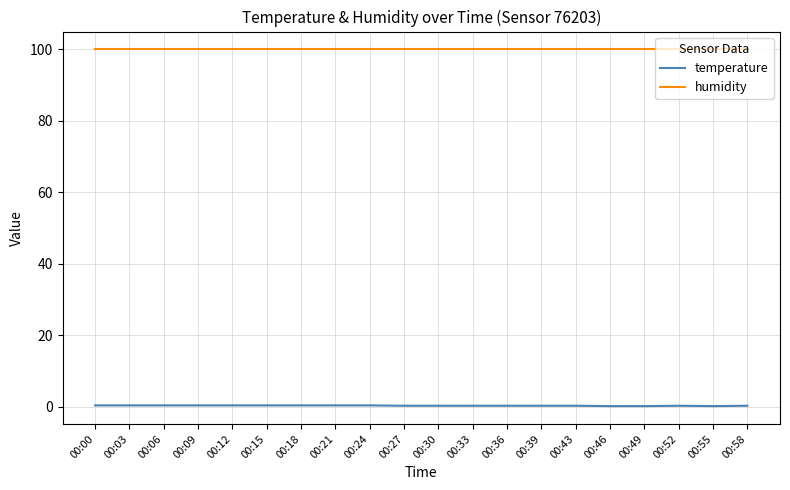

What is the minimum value for temperature?

0.2